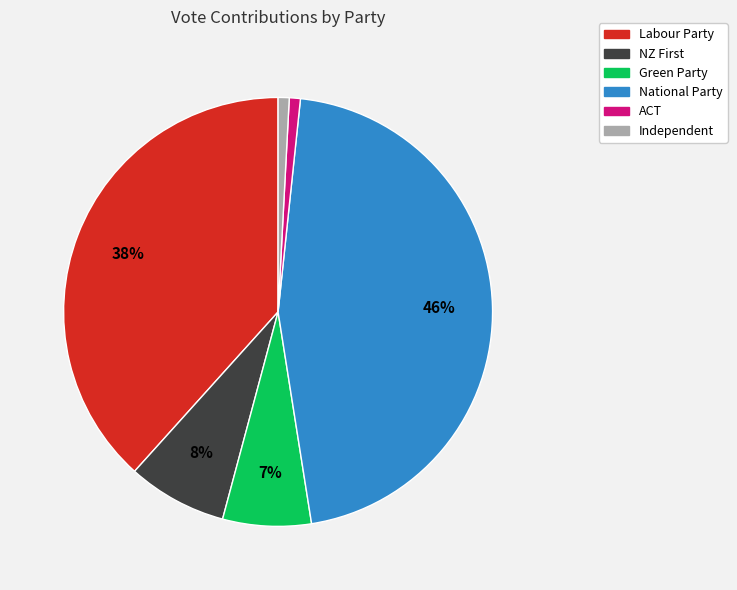

Does ACT account for over 50% of the chart?

No